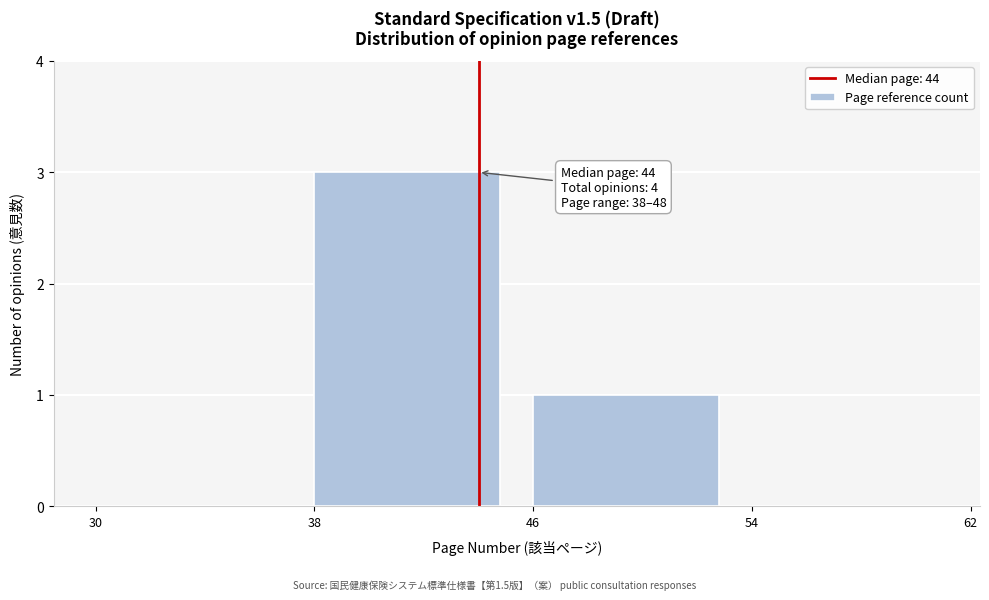

Which range on the x-axis has the tallest bar?

38 to 46